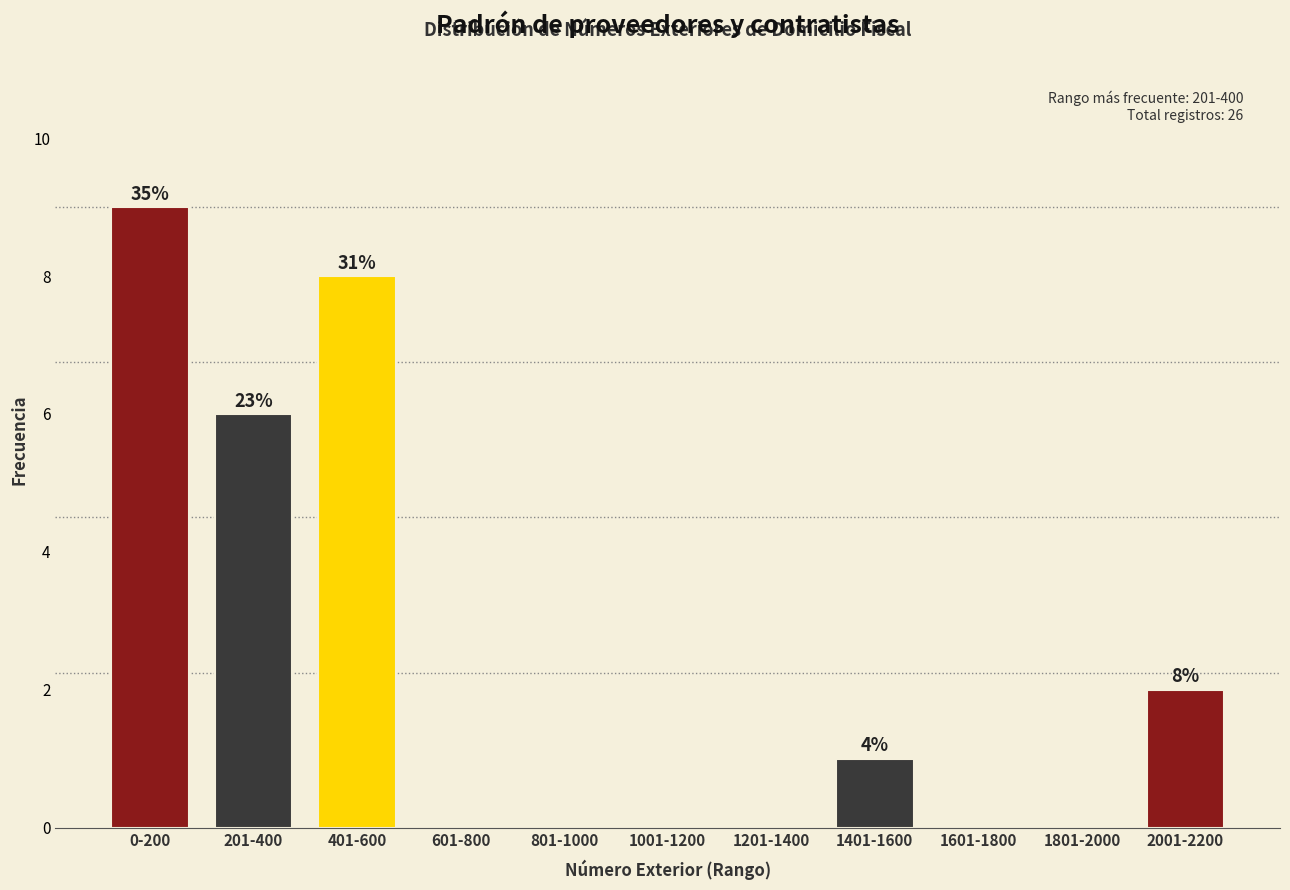

Reading left to right, what are all the values shown in this chart?

0-200=9	201-400=6	401-600=8	601-800=0	801-1000=0	1001-1200=0	1201-1400=0	1401-1600=1	1601-1800=0	1801-2000=0	2001-2200=2